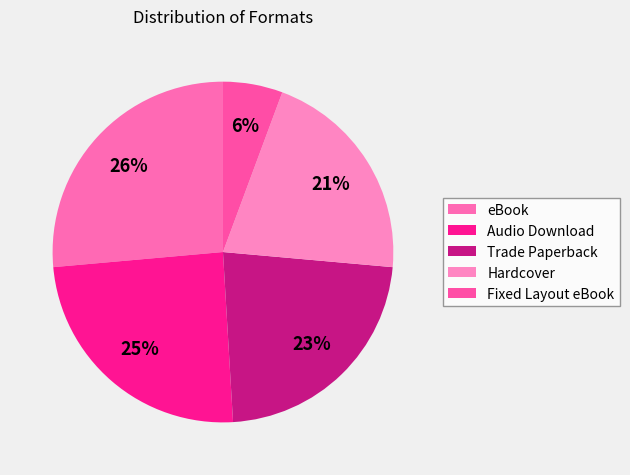

What percentage is the Audio Download slice, to the nearest percent?

25%